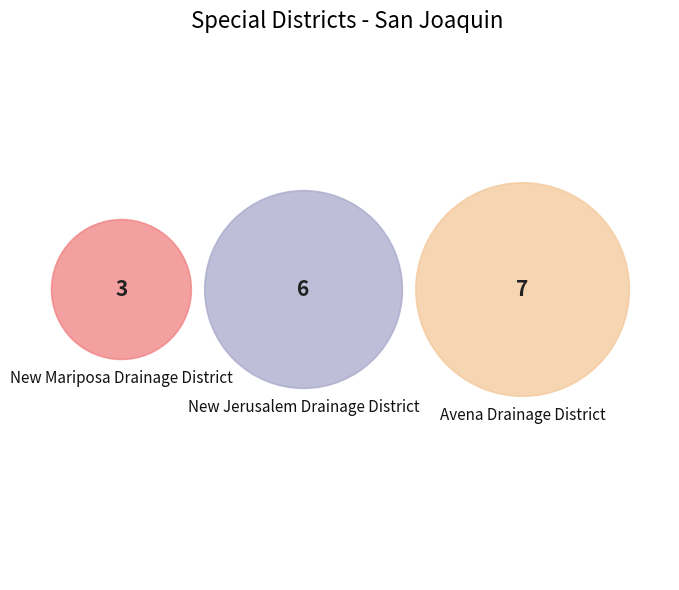

Is it true that New Mariposa Drainage District (San Joaquin) is 19% of the pie?

True